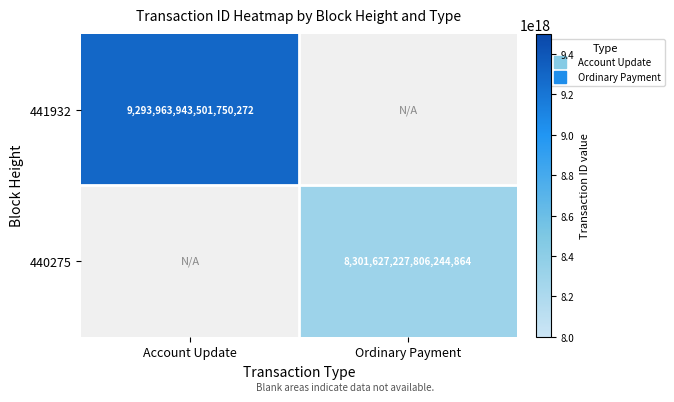

Which category has the highest value in the 440275 series?

Account Update